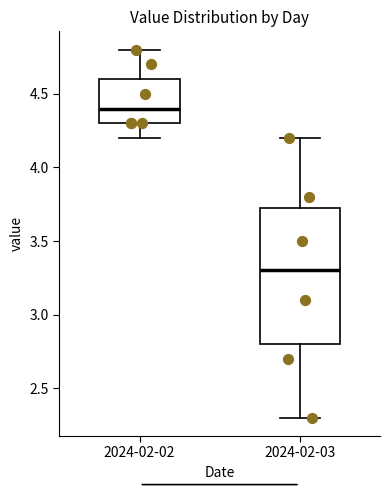

Reading left to right, transcribe this box plot: for each box, give where its median line is, the range the box spans, and where its two whiskers end, as read against the y-axis. The values are not printed on the chart, so give them approximately, as read against the axis.

2024-02-02: median 4.40, box 4.30 to 4.60, whiskers 4.20 to 4.80
2024-02-03: median 3.30, box 2.80 to 3.75, whiskers 2.30 to 4.20